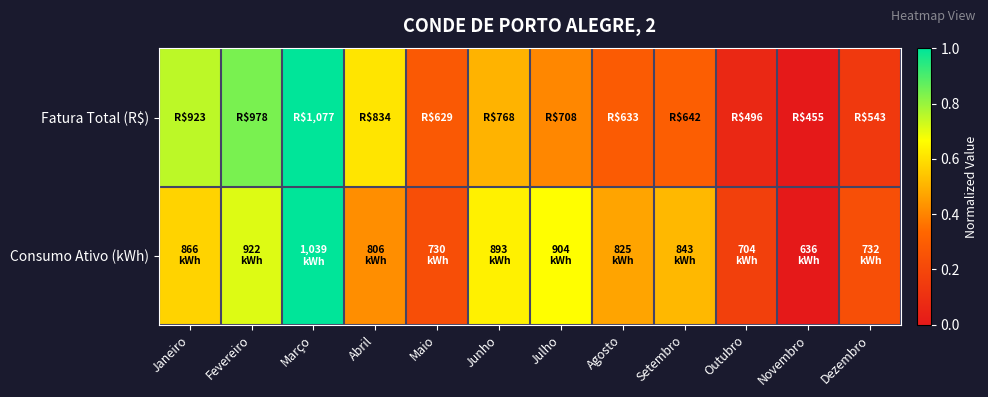

Reading left to right, extract all data points from this chart.

Fatura Total (R$): Janeiro=0.8	Fevereiro=0.8	Março=1.0	Abril=0.6	Maio=0.3	Junho=0.5	Julho=0.4	Agosto=0.3	Setembro=0.3	Outubro=0.1	Novembro=0.0	Dezembro=0.1
Consumo Ativo (kWh): Janeiro=0.6	Fevereiro=0.7	Março=1.0	Abril=0.4	Maio=0.2	Junho=0.6	Julho=0.7	Agosto=0.5	Setembro=0.5	Outubro=0.2	Novembro=0.0	Dezembro=0.2